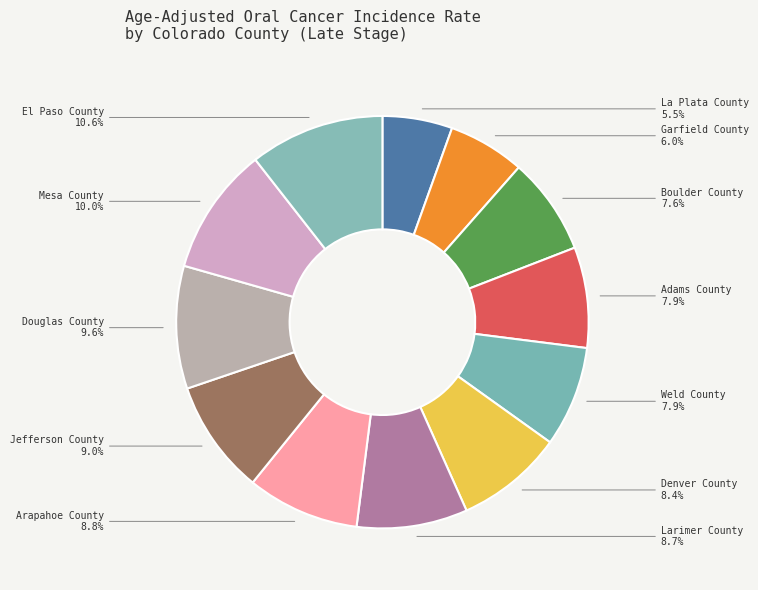

To the nearest percent, what is the difference between the largest and smallest slice percentages?

5%